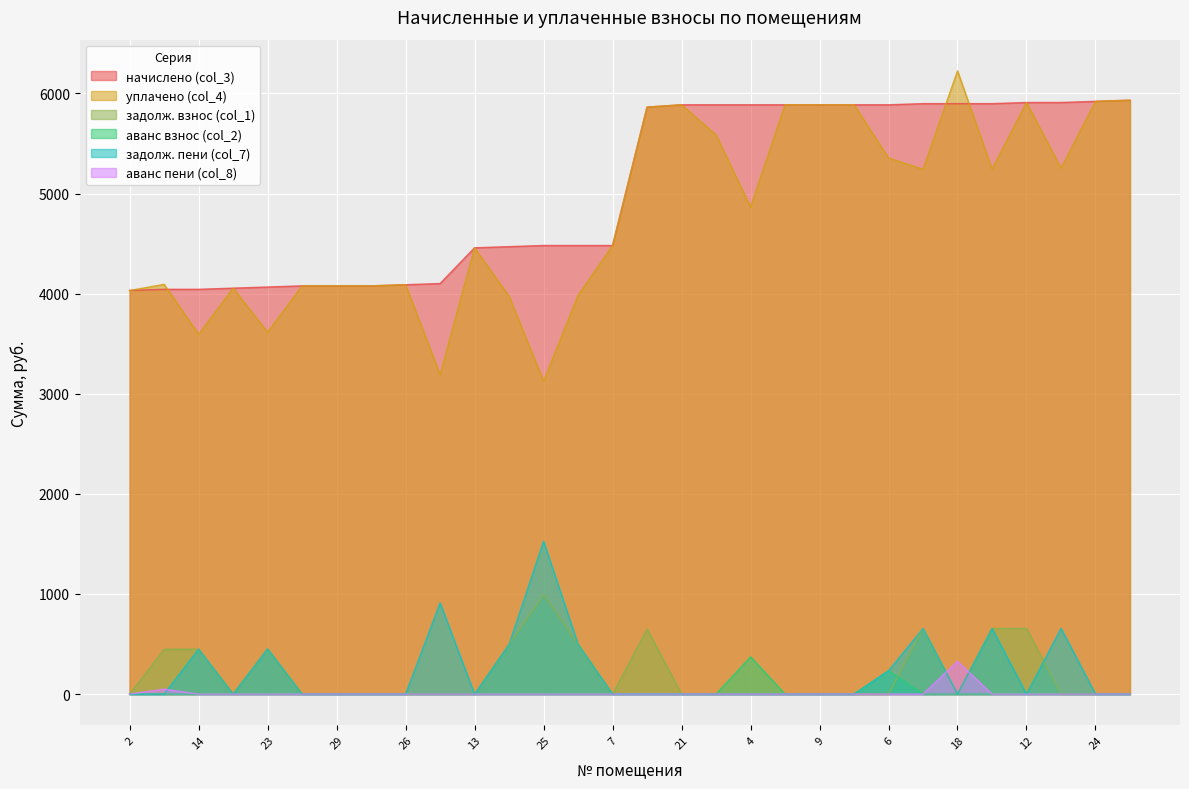

In аванс взнос (col_2), how many points are lower than both neighbors (excluding endpoints)?

1